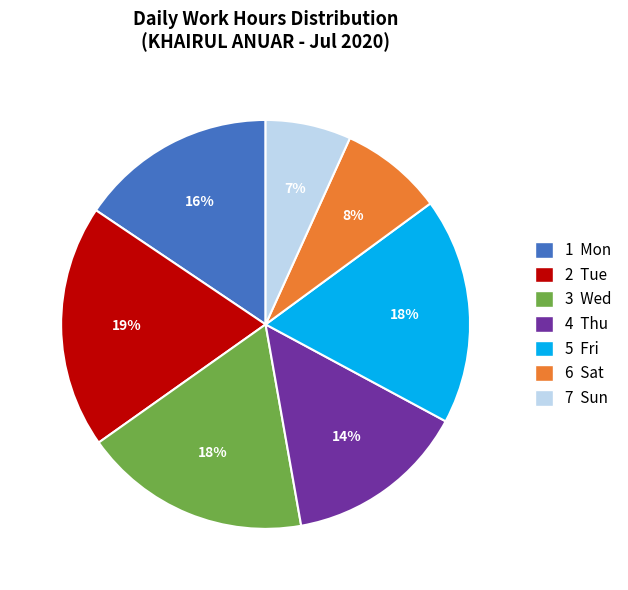

To the nearest percent, what is the difference between the largest and smallest slice percentages?

12%